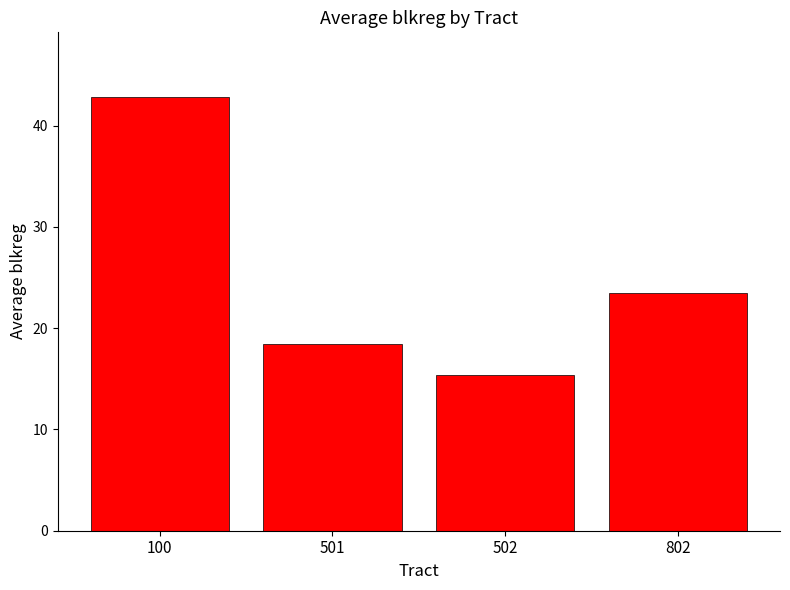

Rank the categories by value from lowest to highest.

502, 501, 802, 100